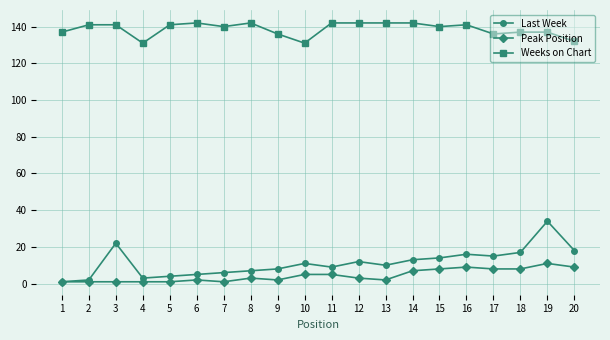

List the series in order of their peak value, lowest first.

Peak Position, Last Week, Weeks on Chart